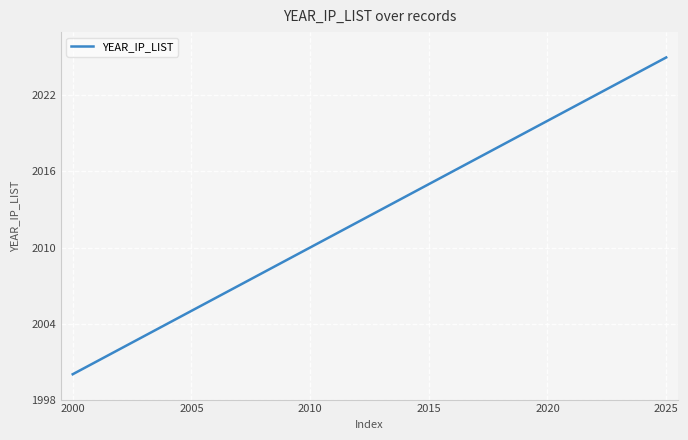

Reading right to left, list all the values displayed in this chart.

2025	2024	2023	2022	2021	2020	2019	2018	2017	2016	2015	2014	2013	2012	2011	2010	2009	2008	2007	2006	2005	2004	2003	2002	2001	2000